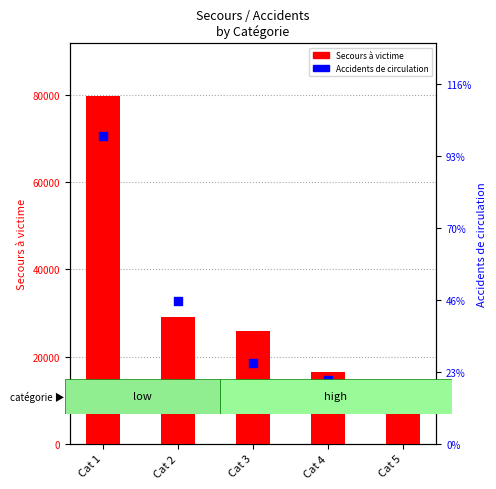

What is the total value across all series at Cat 5?

9093